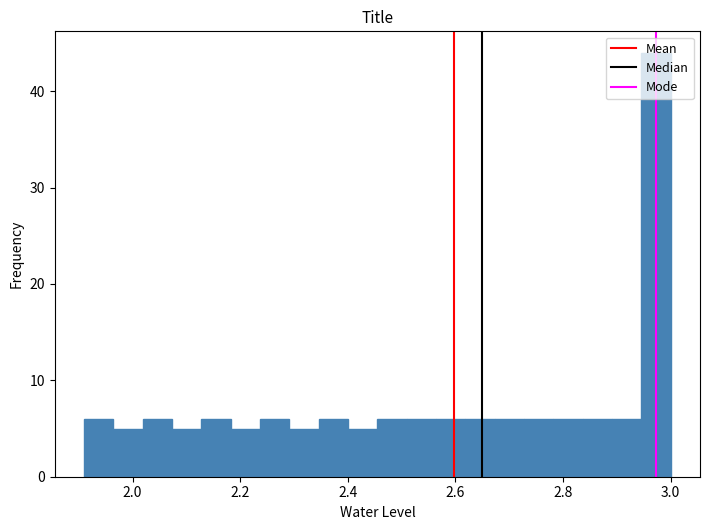

Around what value on the x-axis is the tallest bar? Give the approximate position of its centre, as read against the axis.

2.98